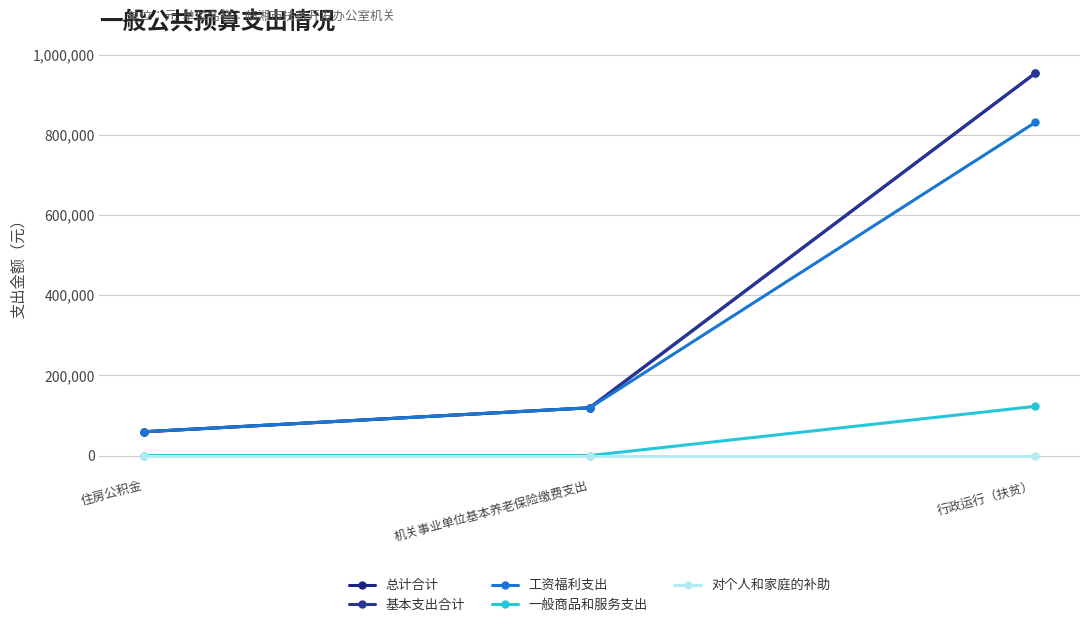

Which label corresponds to the smallest value in the chart?

住房公积金